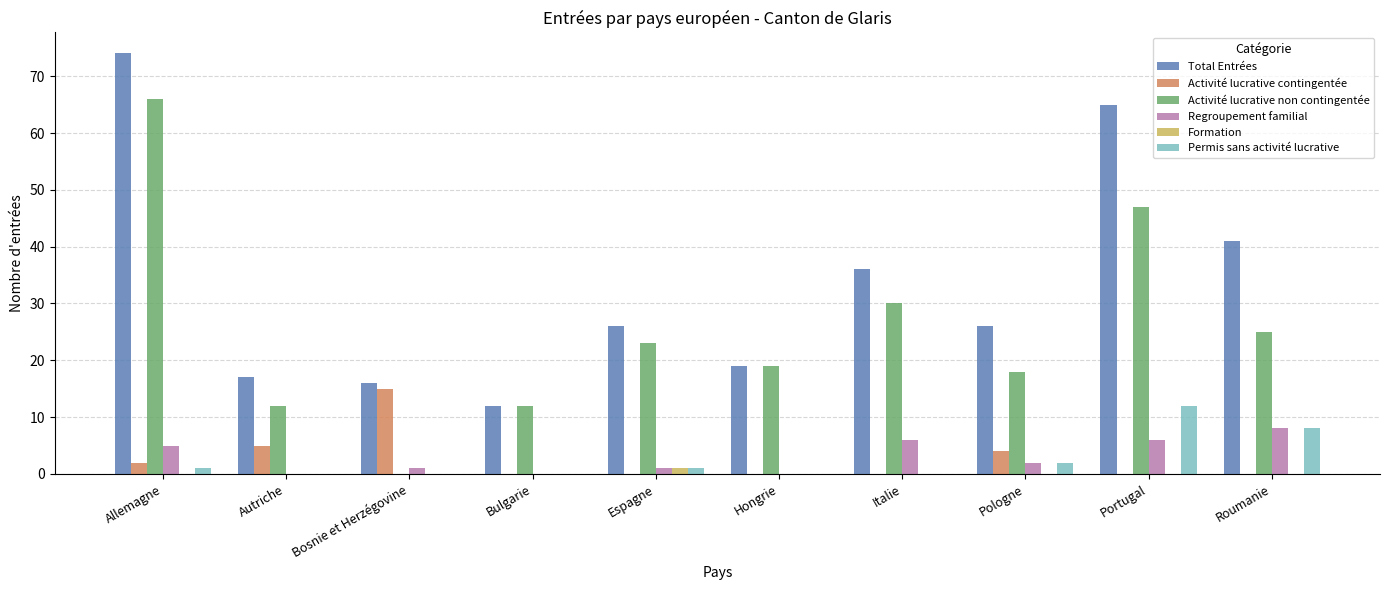

Which series changed the most between Espagne and Italie?

Total Entrées